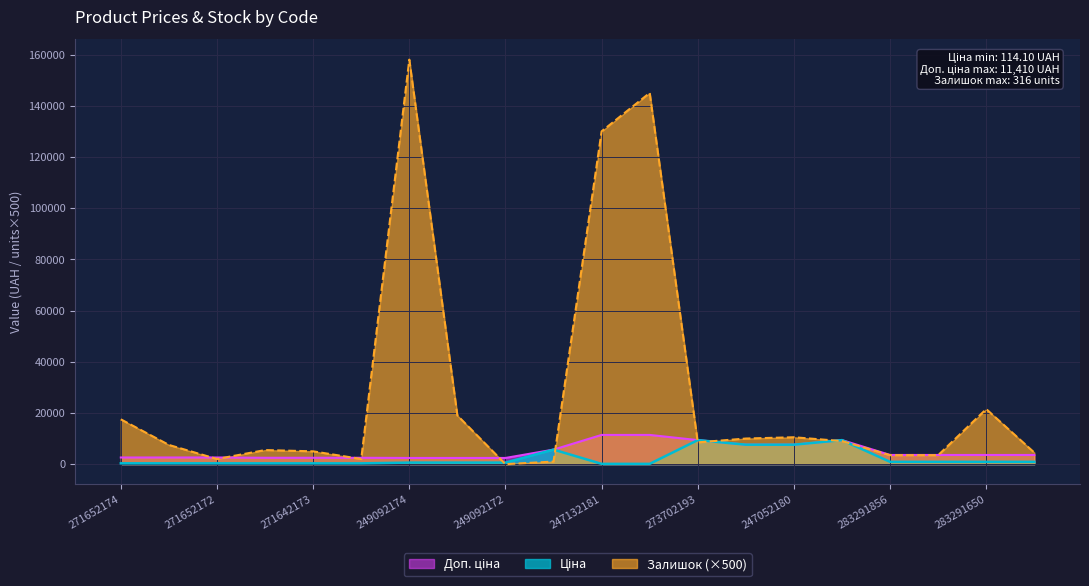

Rank the series at 283291055 from lowest to highest value.

Ціна, Доп. ціна, Залишок